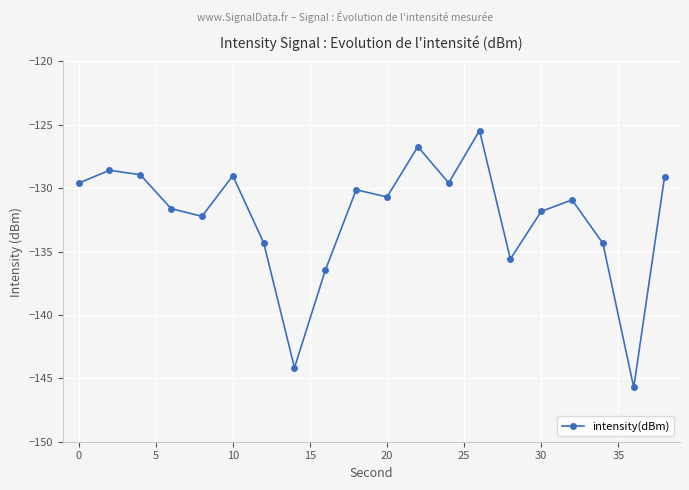

How many interior local valleys (lower than both neighbors) does the data have?

6